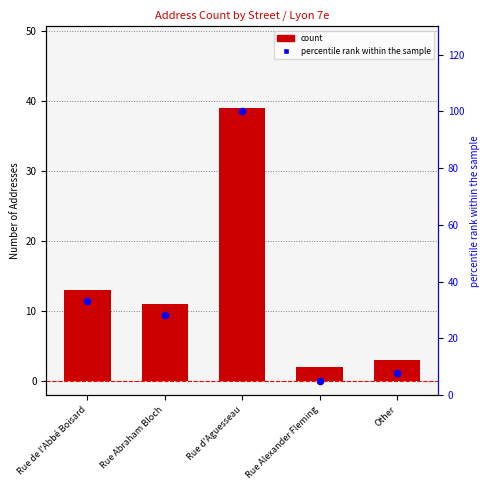

At how many categories does at least one series exceed 2?

5